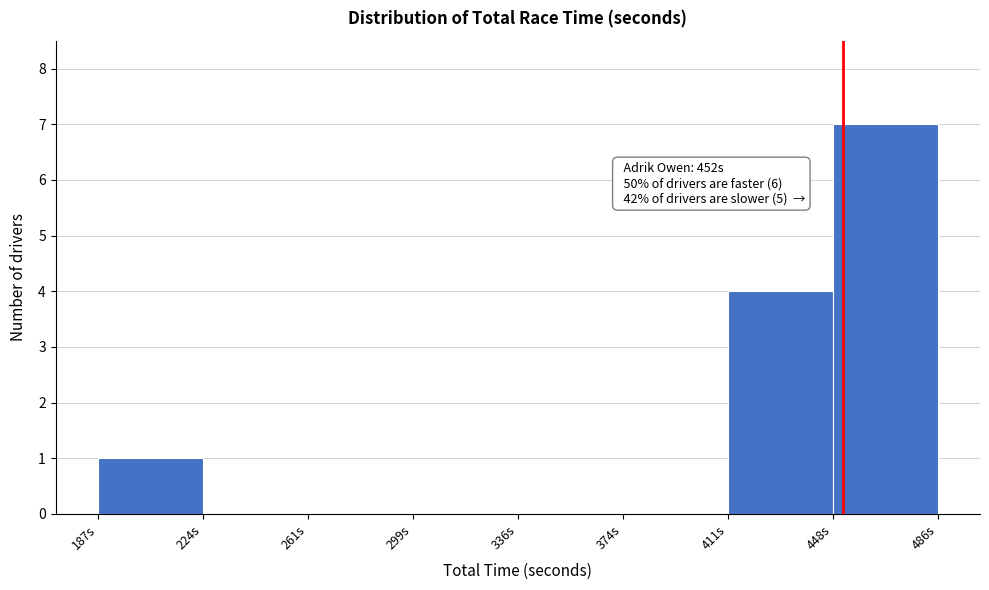

Which range on the x-axis has the tallest bar?

450 to 485